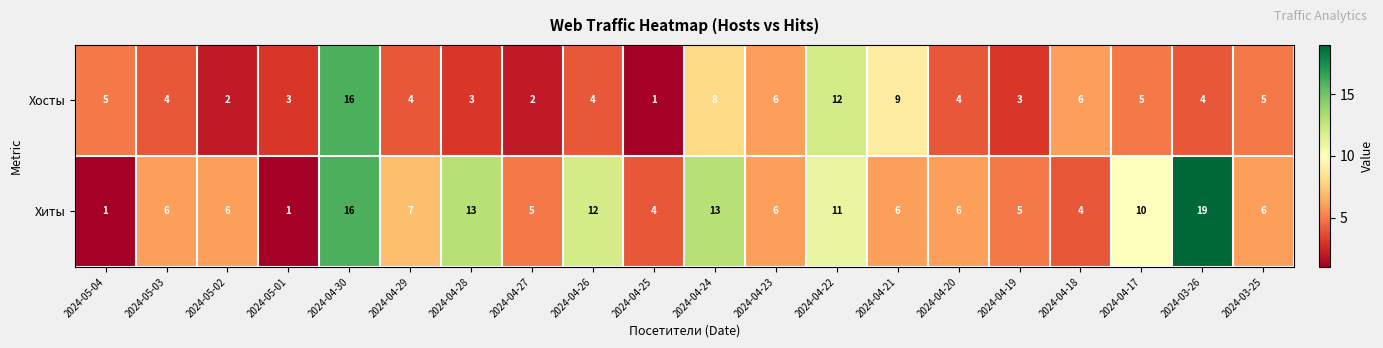

At which label does Хосты reach its peak?

2024-04-30